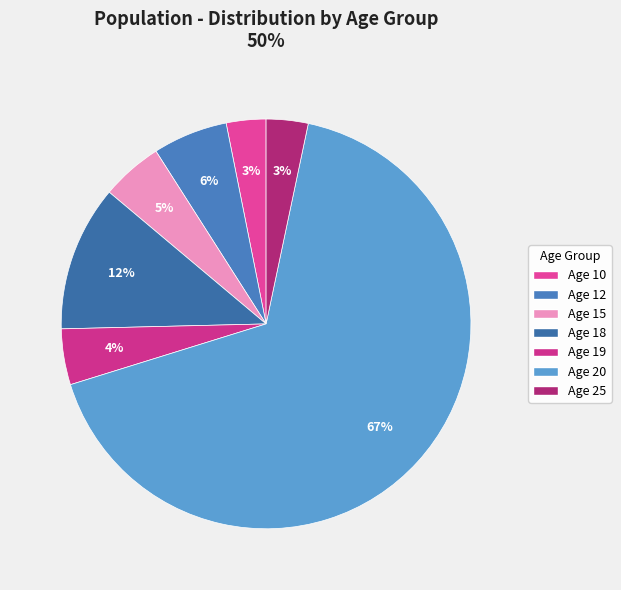

To the nearest percent, what is the average slice percentage?

14%